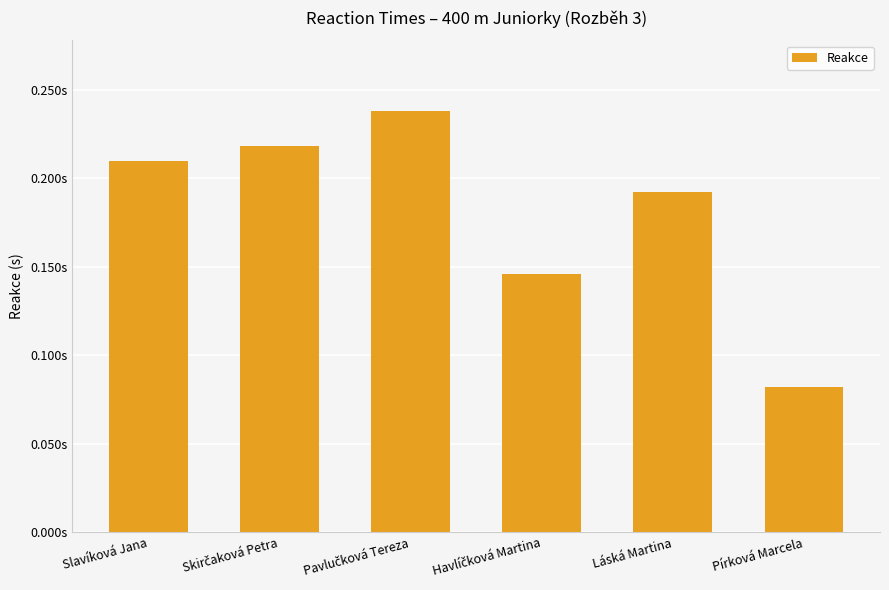

What is the value of the 6th bar from the left?

0.1